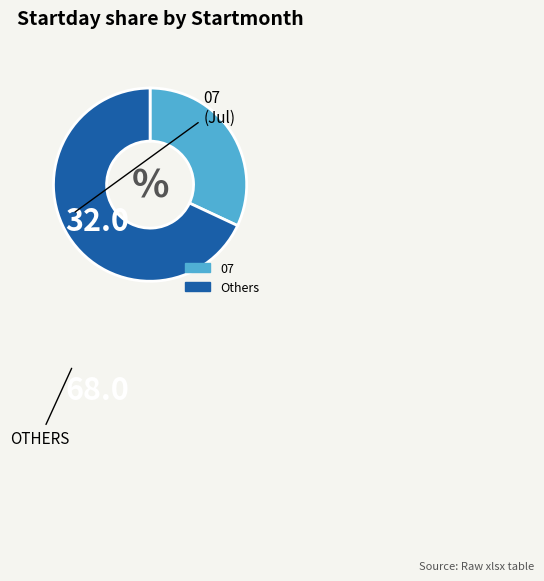

Does any single category account for the majority?

Yes